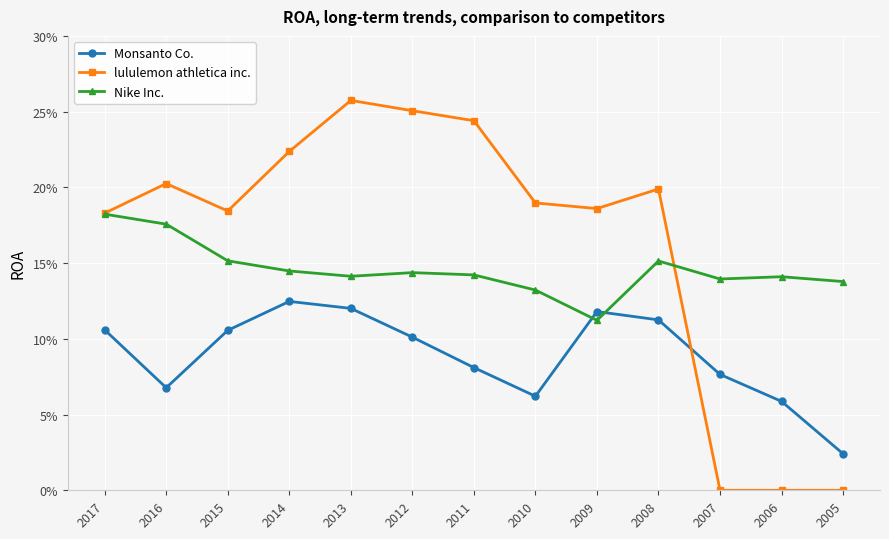

What is the difference between the highest and lowest values at 2017?

0.1